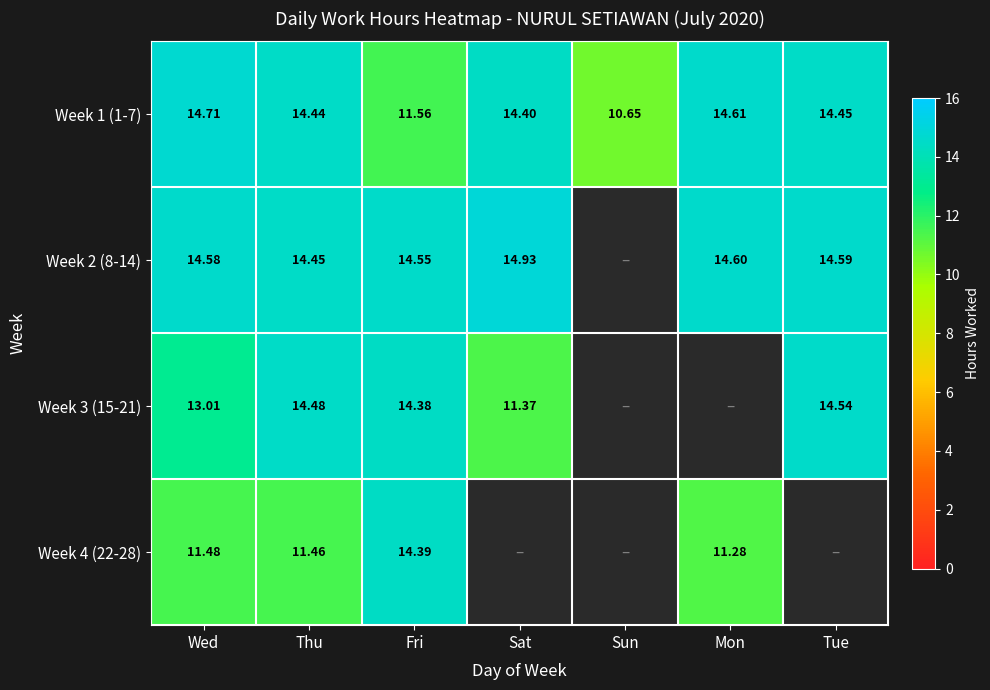

At which label does Week 1 (1-7) first exceed 14?

Wed